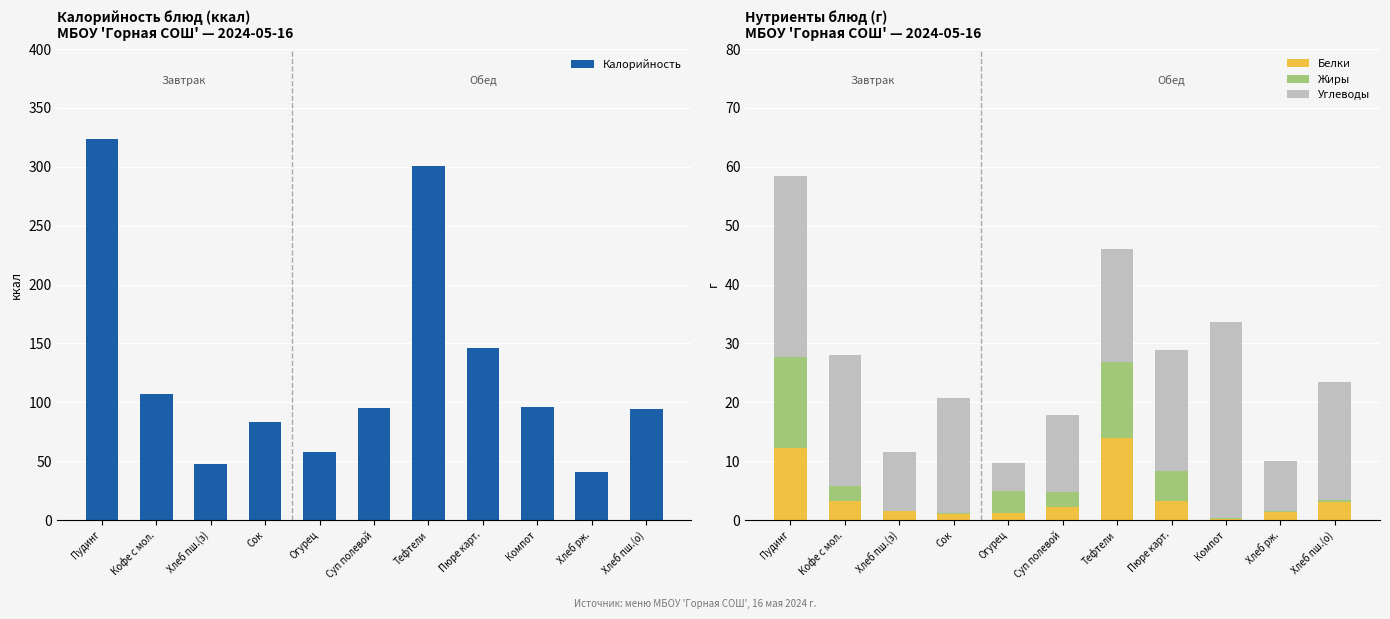

The Жиры series shows 2.4 at Суп полевой. True or false?

True